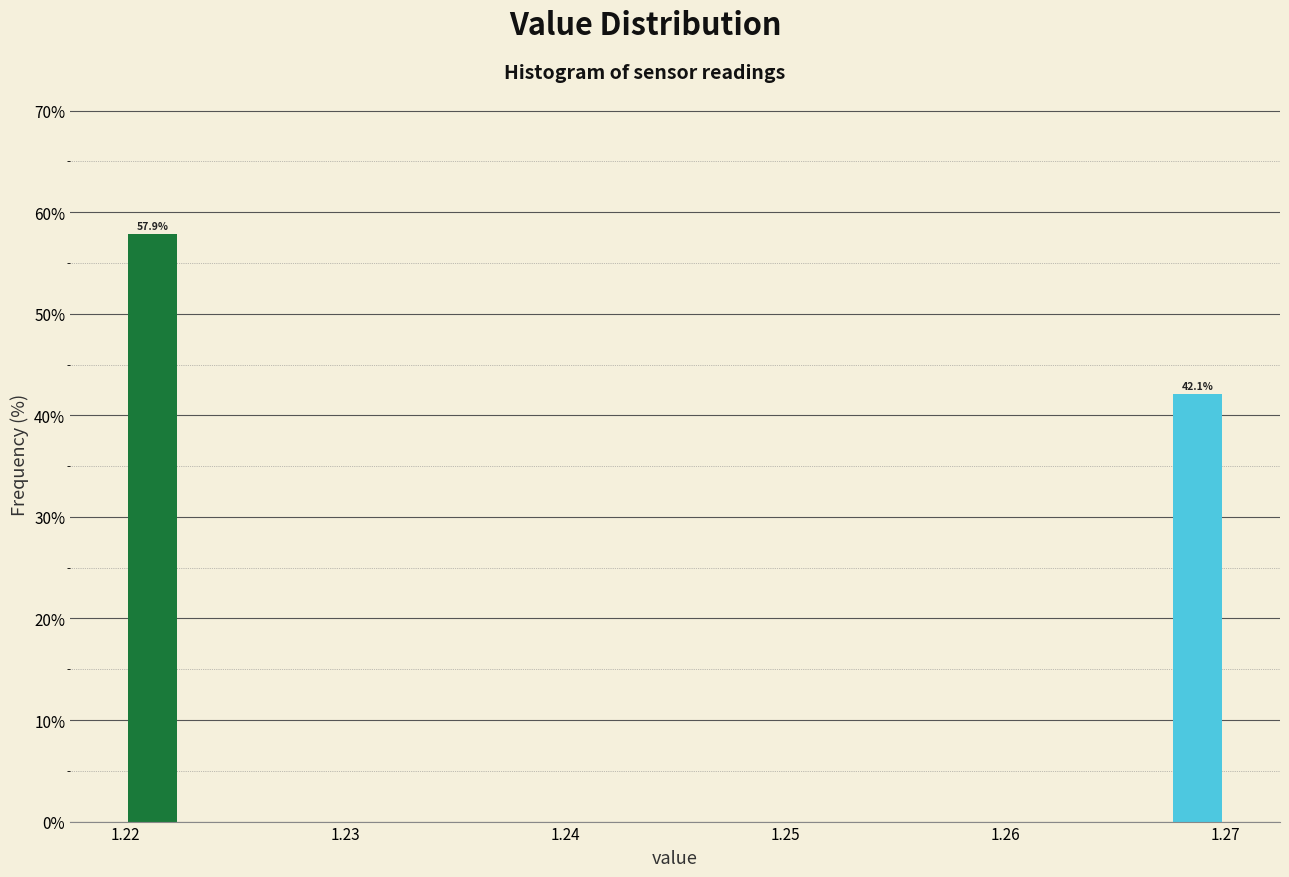

Around what value on the x-axis is the tallest bar? Give the approximate position of its centre, as read against the axis.

1.221